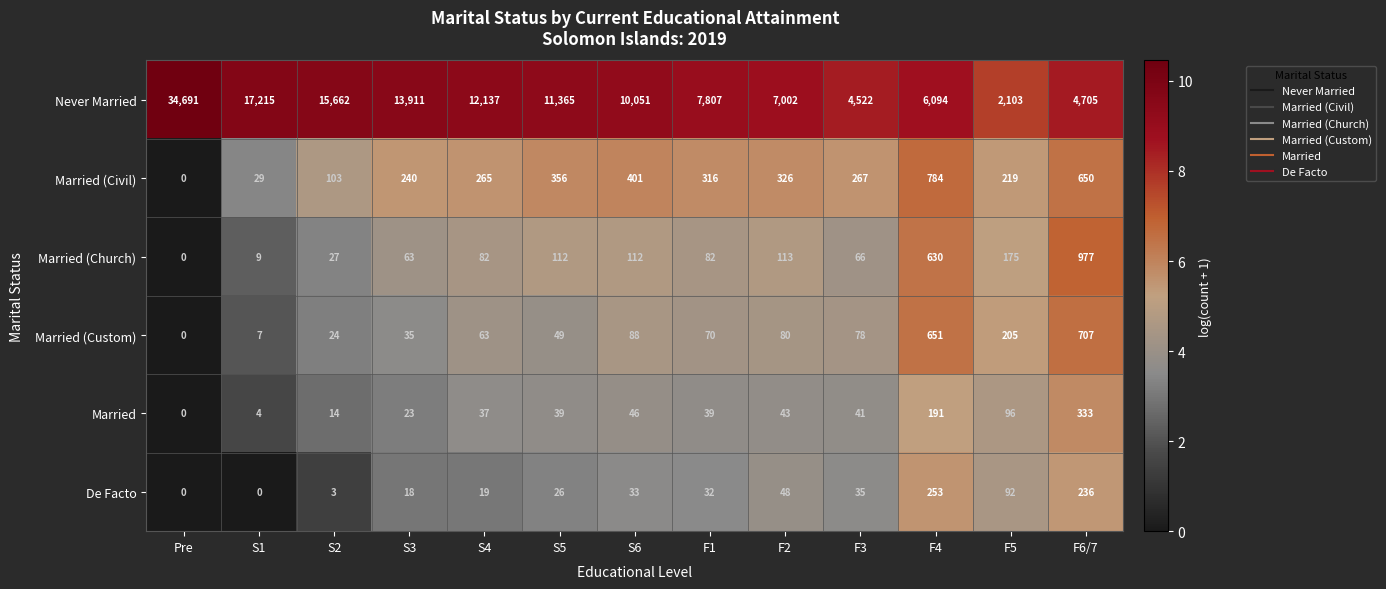

How many values in De Facto are above zero?

11